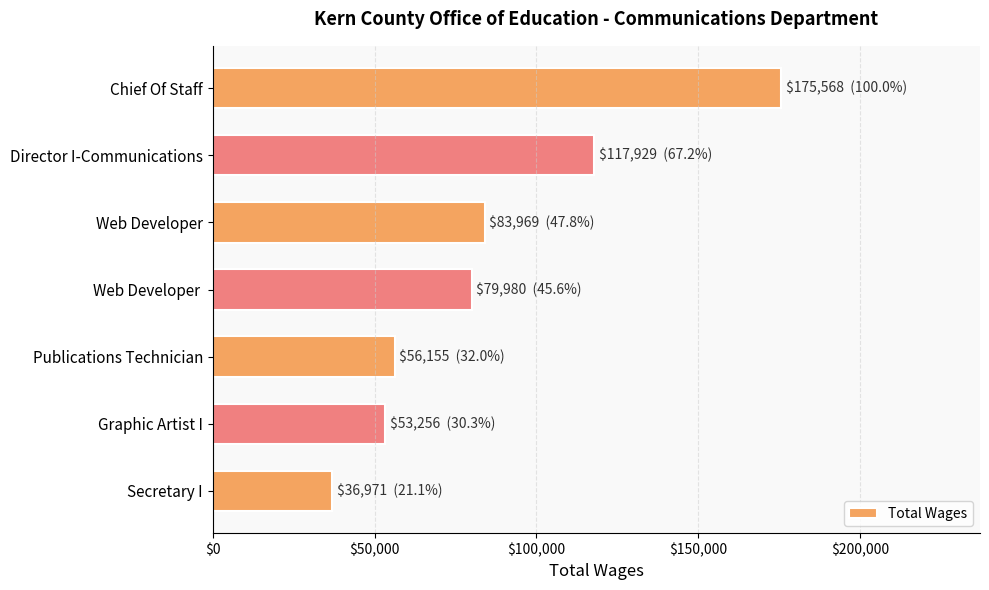

Which category has the lowest value across all series?

Secretary I